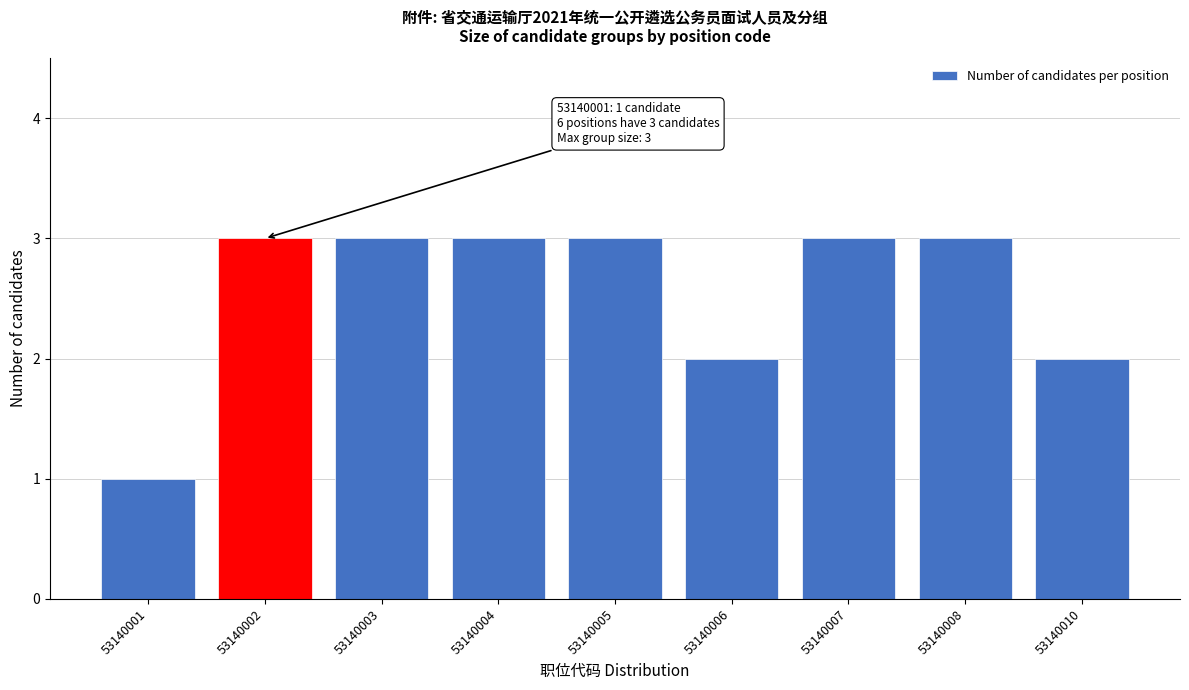

Reading right to left, what are all the values shown in this chart?

53140010=2	53140008=3	53140007=3	53140006=2	53140005=3	53140004=3	53140003=3	53140002=3	53140001=1